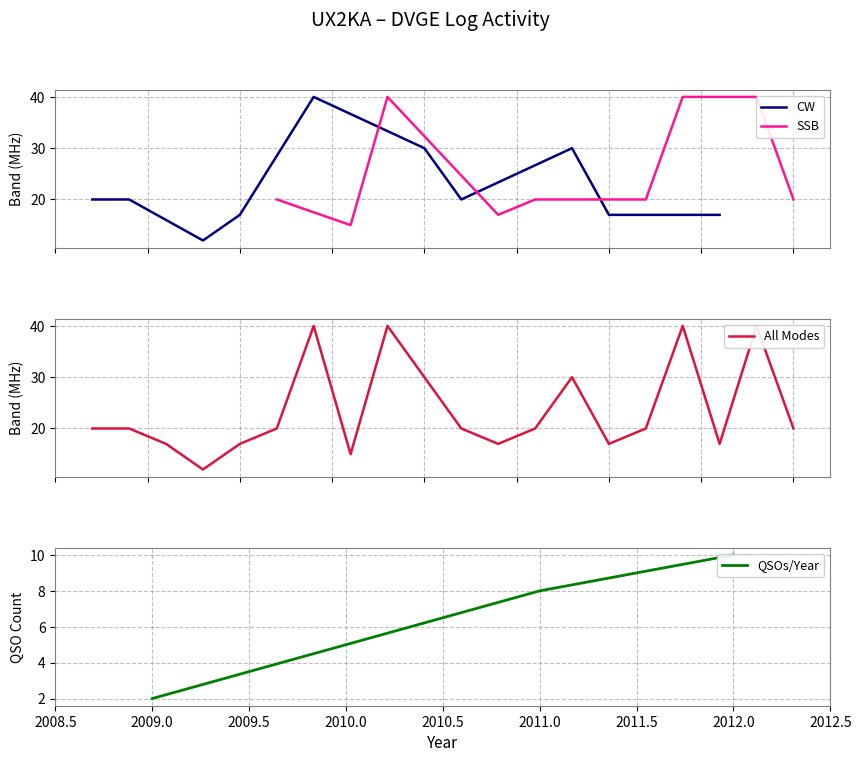

What is the minimum value for CW?

12